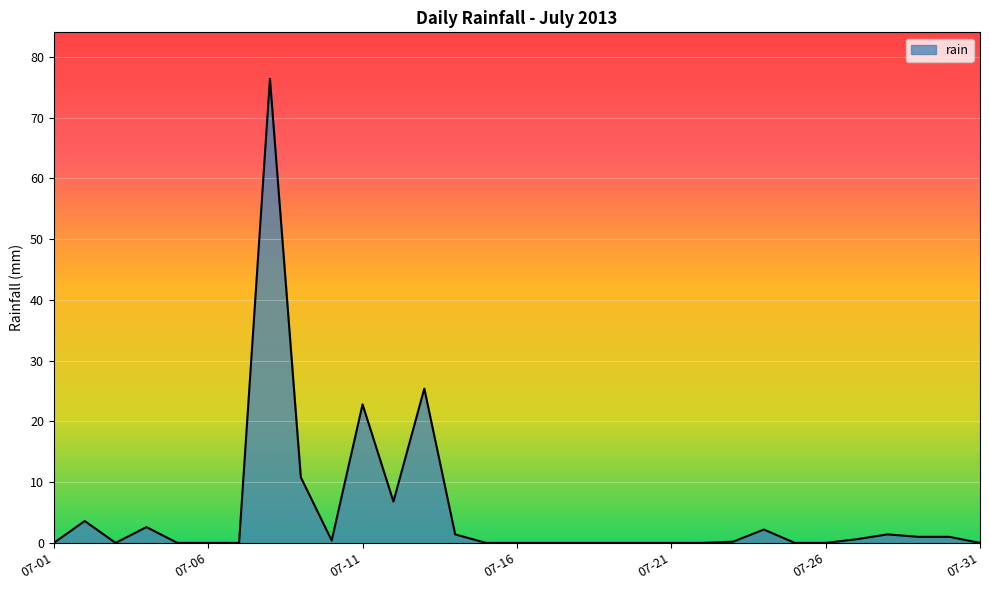

What is the difference between the maximum and minimum values?

76.4